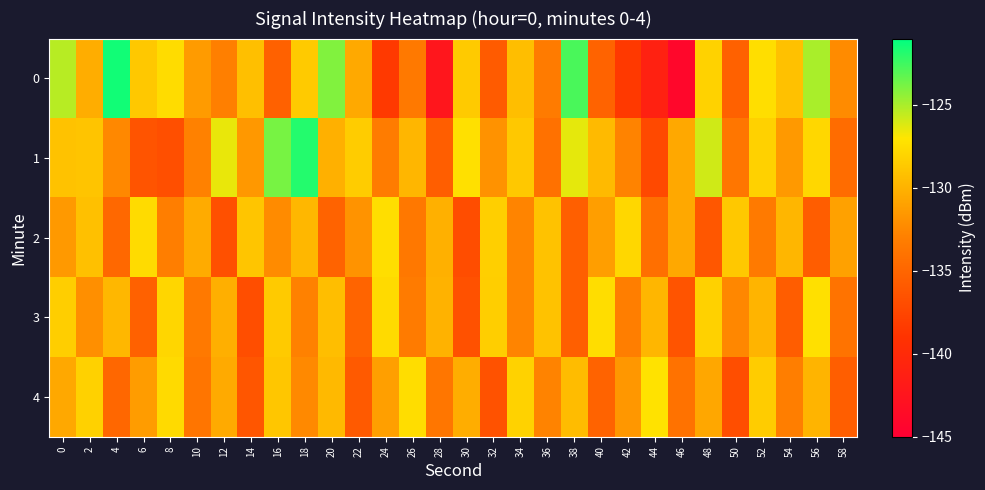

How many data points does each series have?

30